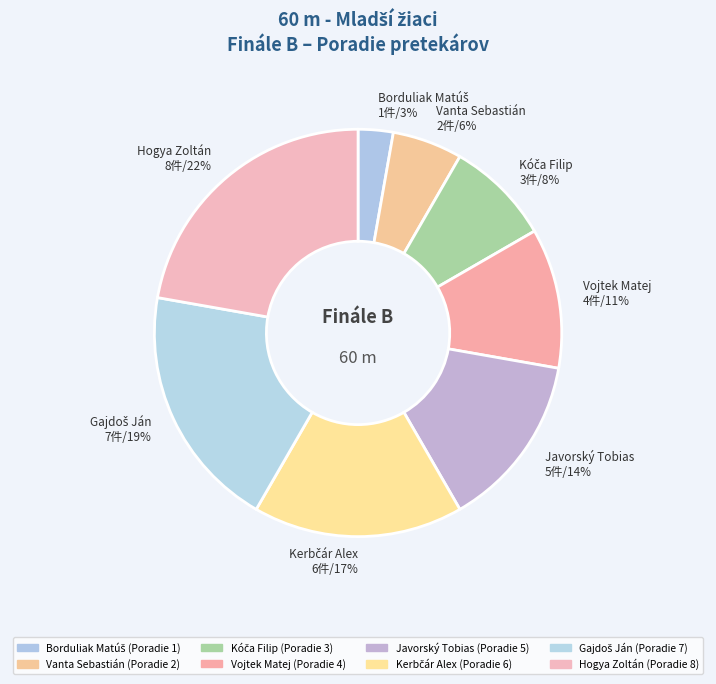

What percentage is the Vojtek Matej 4件/11% slice, to the nearest percent?

11%